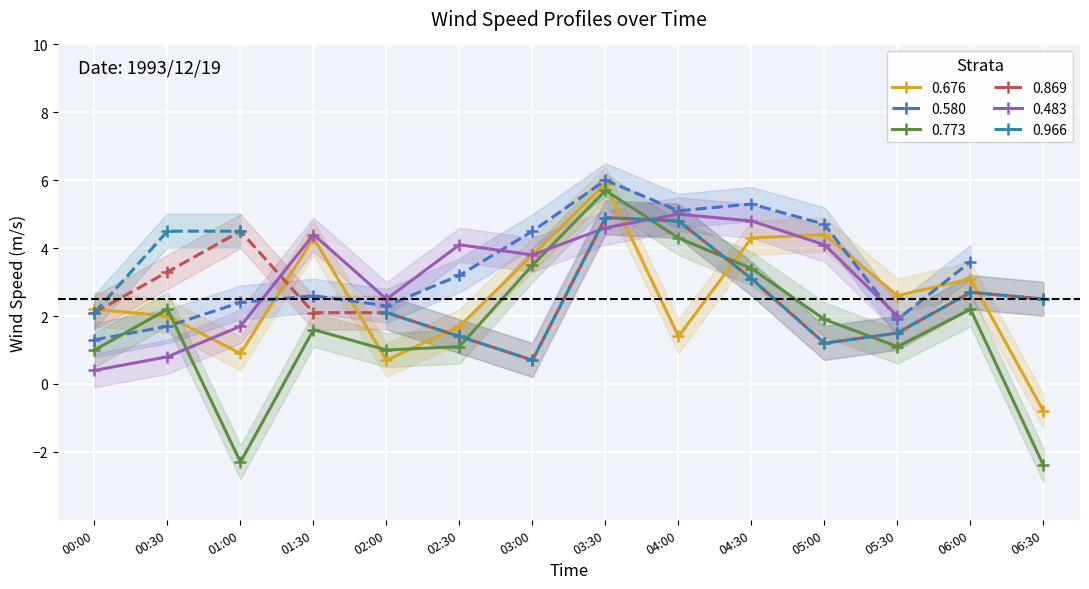

True or false: 0.869 has more than 0 points higher than both neighbors.

True